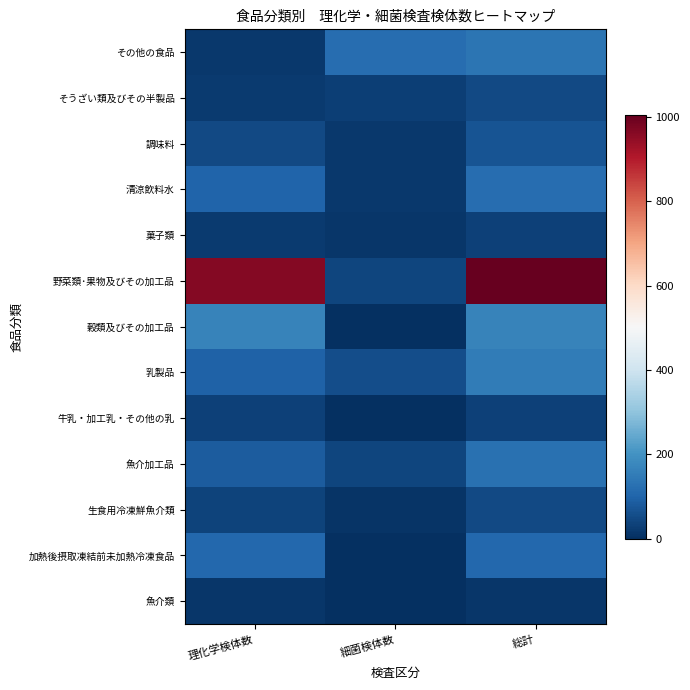

Reading left to right, what are all the values shown in this chart?

魚介類: 理化学検体数=15	細菌検体数=0	総計=15
加熱後摂取凍結前未加熱冷凍食品: 理化学検体数=109	細菌検体数=0	総計=109
生食用冷凍鮮魚介類: 理化学検体数=39	細菌検体数=11	総計=50
魚介加工品: 理化学検体数=84	細菌検体数=42	総計=126
牛乳・加工乳・その他の乳: 理化学検体数=34	細菌検体数=0	総計=34
乳製品: 理化学検体数=96	細菌検体数=55	総計=151
穀類及びその加工品: 理化学検体数=165	細菌検体数=0	総計=165
野菜類･果物及びその加工品: 理化学検体数=963	細菌検体数=42	総計=1005
菓子類: 理化学検体数=20	細菌検体数=12	総計=32
清涼飲料水: 理化学検体数=102	細菌検体数=18	総計=120
調味料: 理化学検体数=51	細菌検体数=16	総計=67
そうざい類及びその半製品: 理化学検体数=21	細菌検体数=28	総計=49
その他の食品: 理化学検体数=17	細菌検体数=120	総計=137